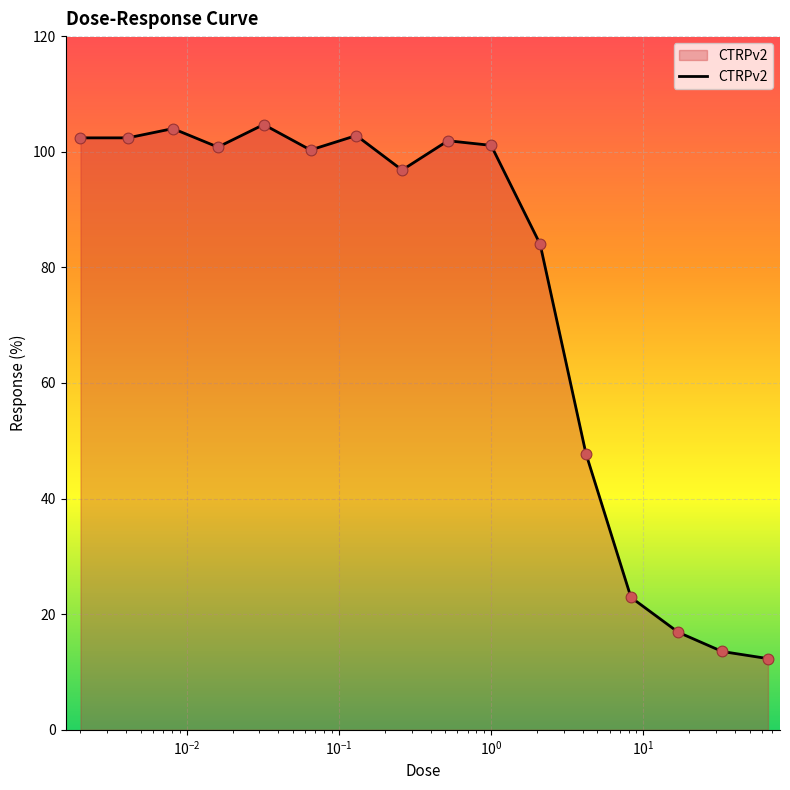

What is the difference between the maximum and minimum values?

92.4